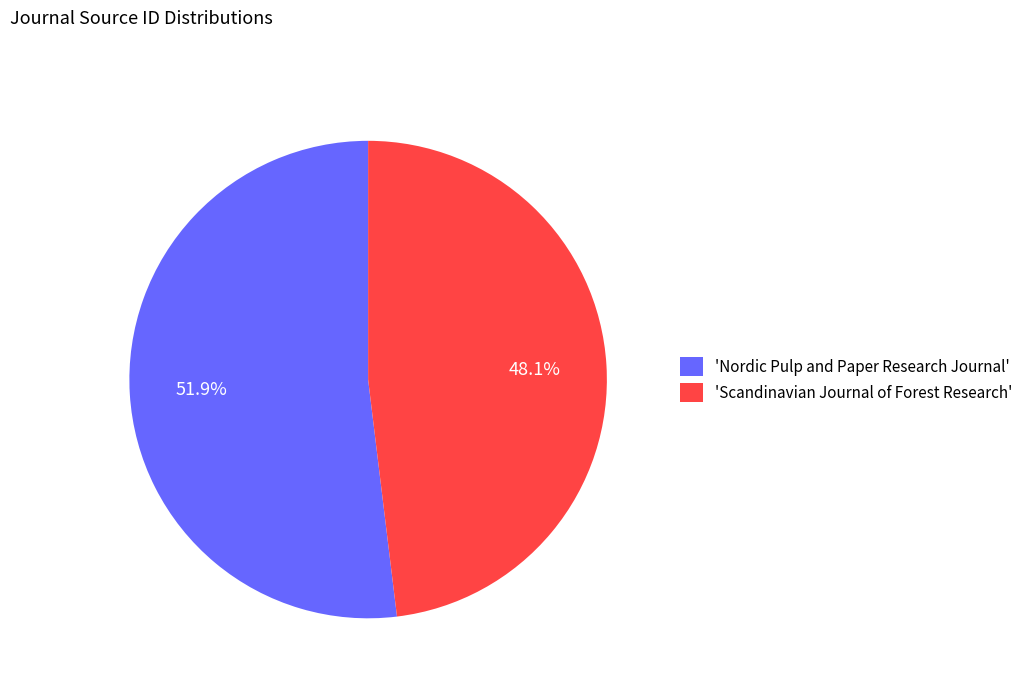

Between 'Scandinavian Journal of Forest Research' and 'Nordic Pulp and Paper Research Journal', which is larger?

'Nordic Pulp and Paper Research Journal'